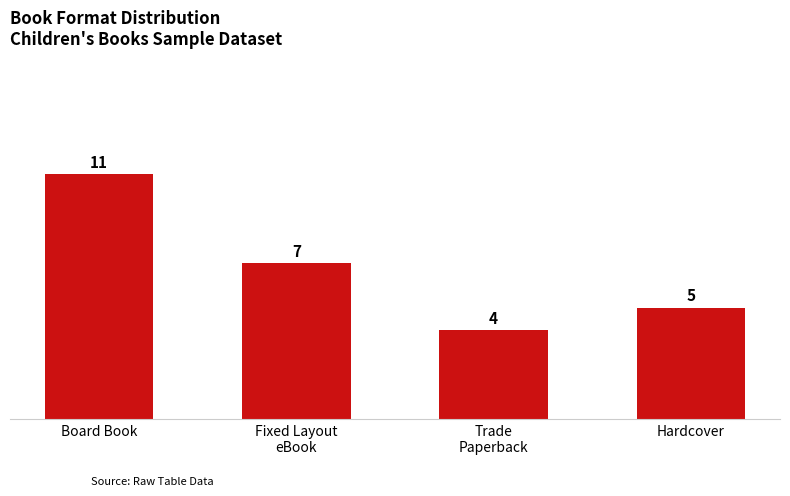

List the labels in order of value, smallest first.

Trade
Paperback, Hardcover, Fixed Layout
eBook, Board Book